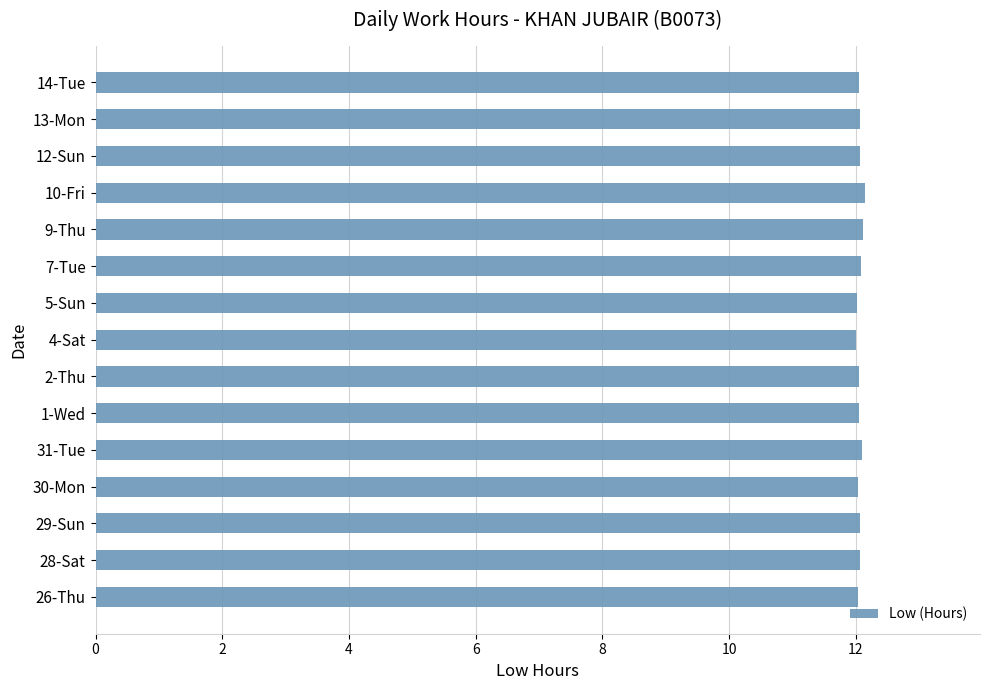

The chart shows a value of 4.3 at 31-Tue. True or false?

False